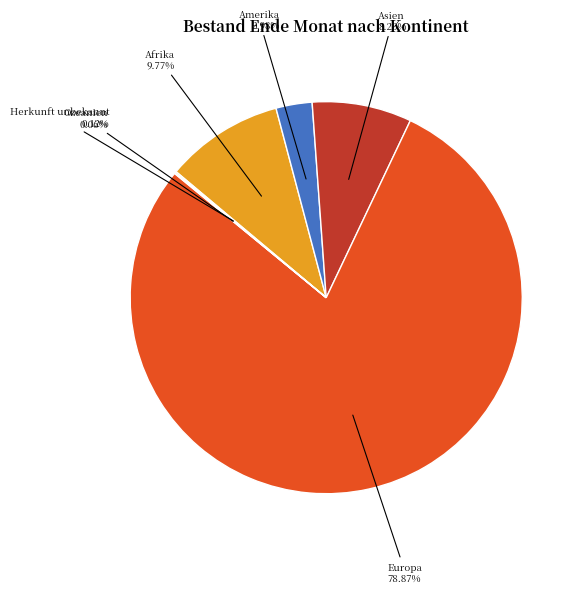

Is there any slice that represents more than half of the pie?

Yes